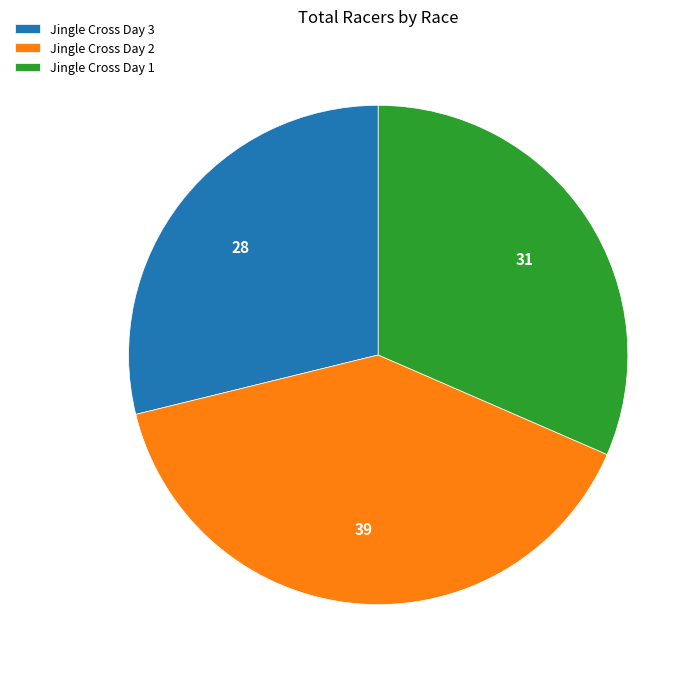

How many slices are in this pie chart?

3